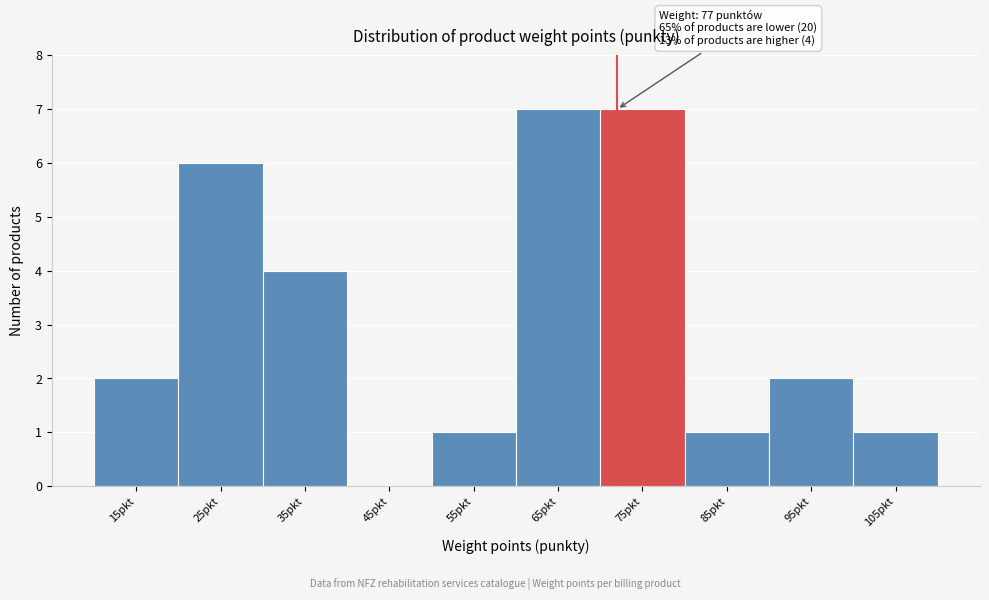

Reading left to right, list all the values displayed in this chart.

15pkt=2	25pkt=6	35pkt=4	45pkt=0	55pkt=1	65pkt=7	75pkt=7	85pkt=1	95pkt=2	105pkt=1